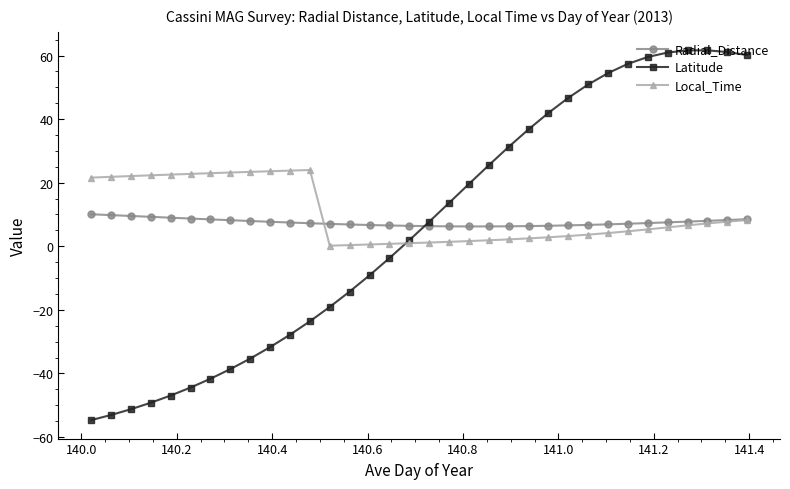

What is the minimum value shown in the chart?

-54.7